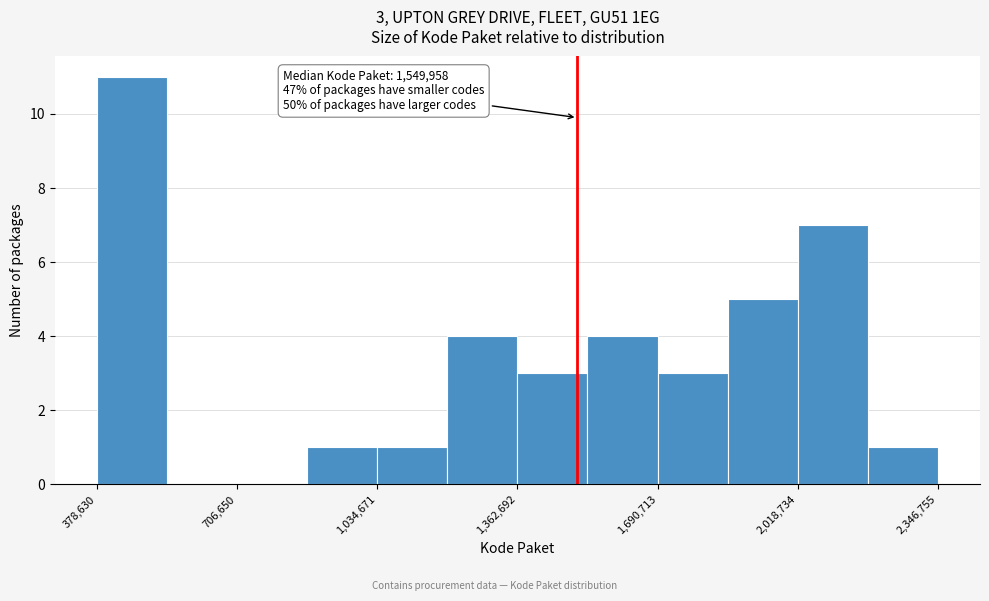

Around what value on the x-axis is the tallest bar? Give the approximate position of its centre, as read against the axis.

450000